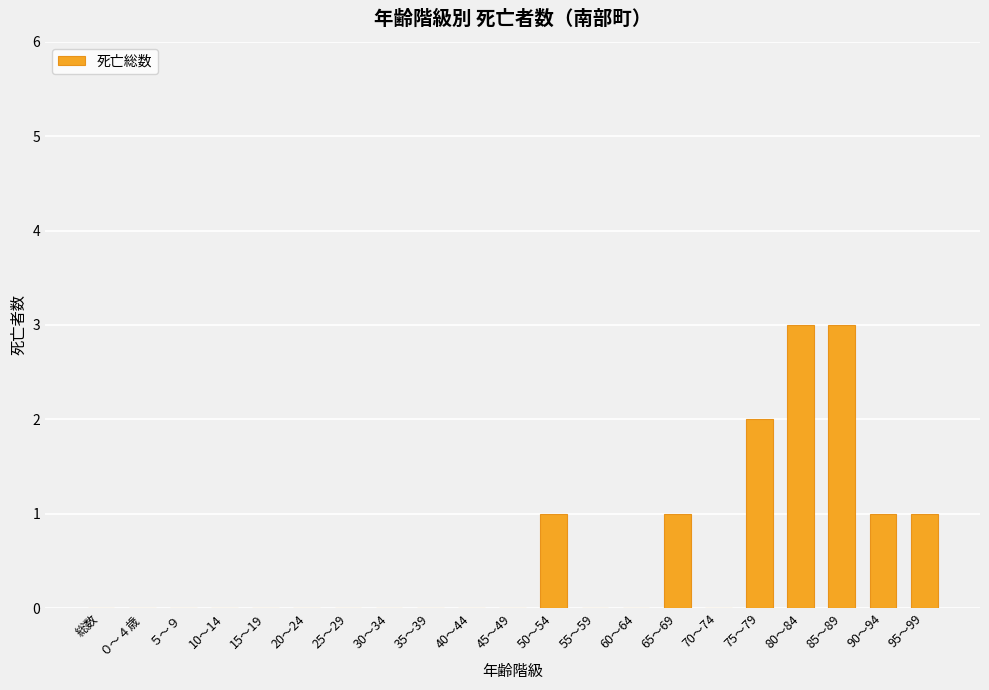

True or false: the data shows 0 at 60～64.

True